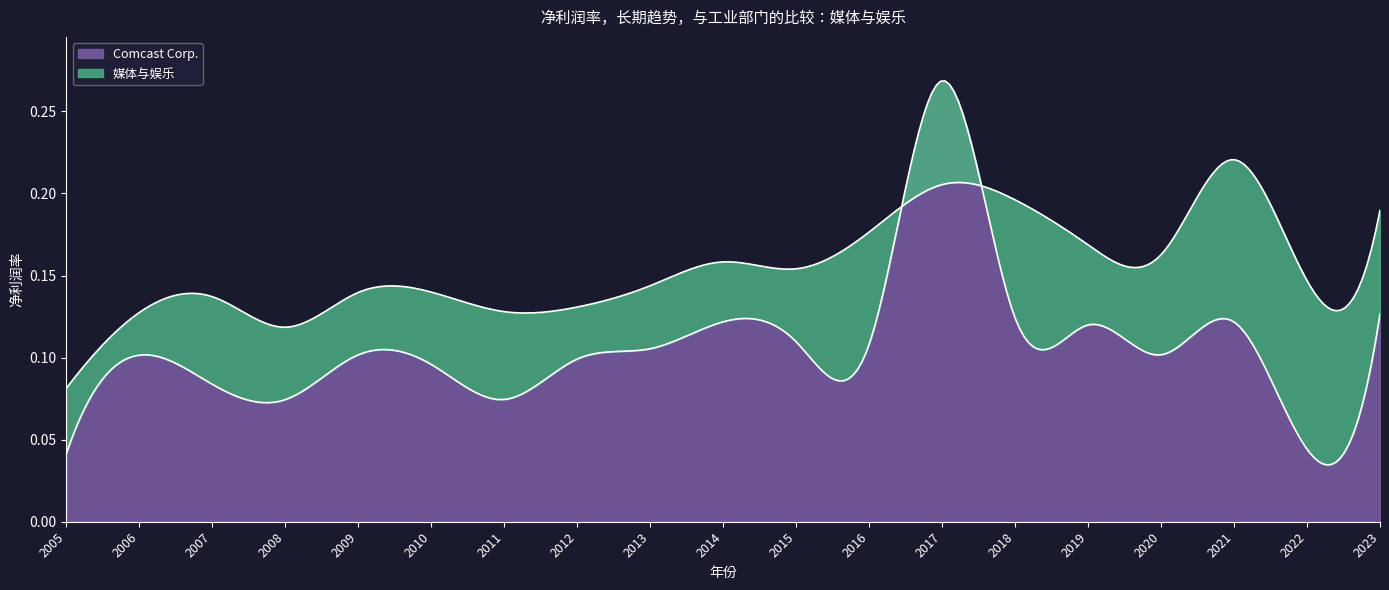

Which series has the widest spread of values?

Comcast Corp.